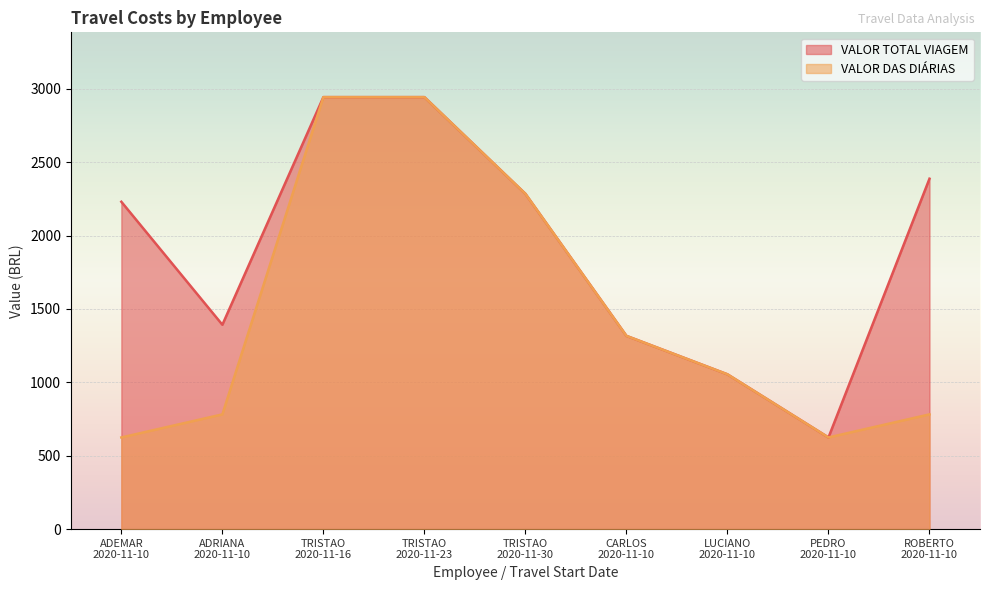

Where is VALOR DAS DIÁRIAS nearest to the value 1783?

CARLOS
2020-11-10